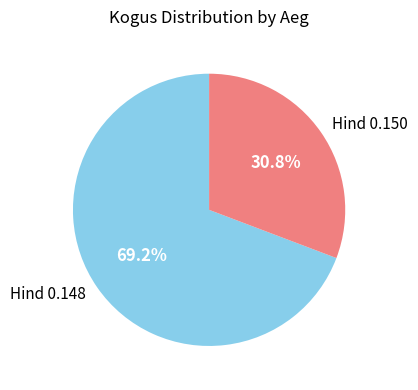

What is the largest slice in the pie chart?

Hind 0.148